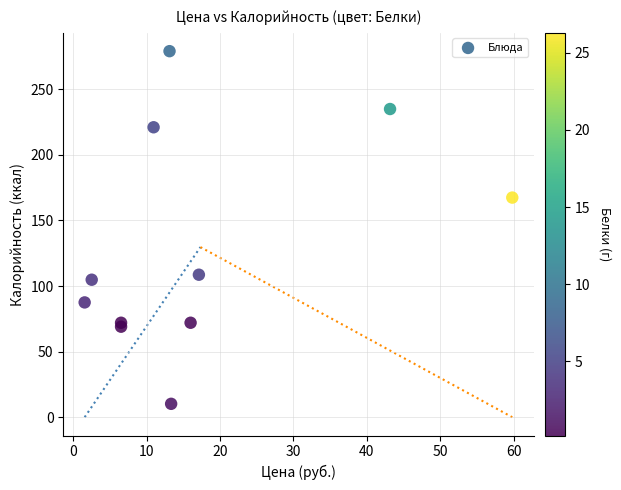

What Y value in the scatter plot is closest to 144?

167.4